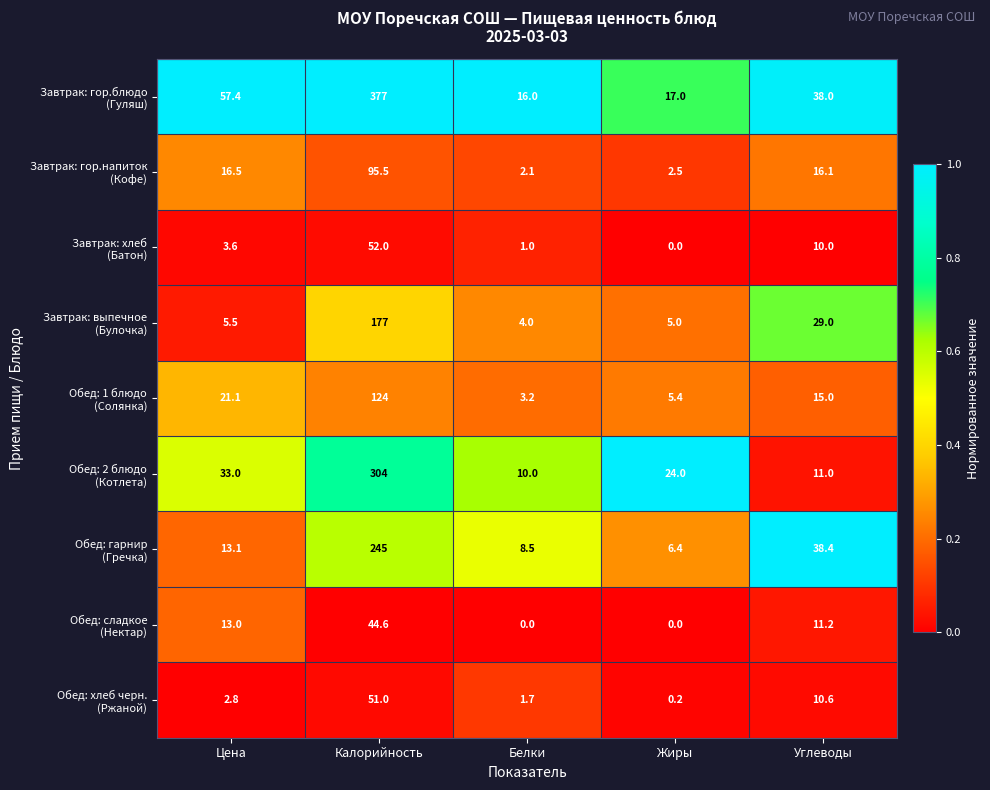

What is the spread (max minus min) of values at Белки?

16.0